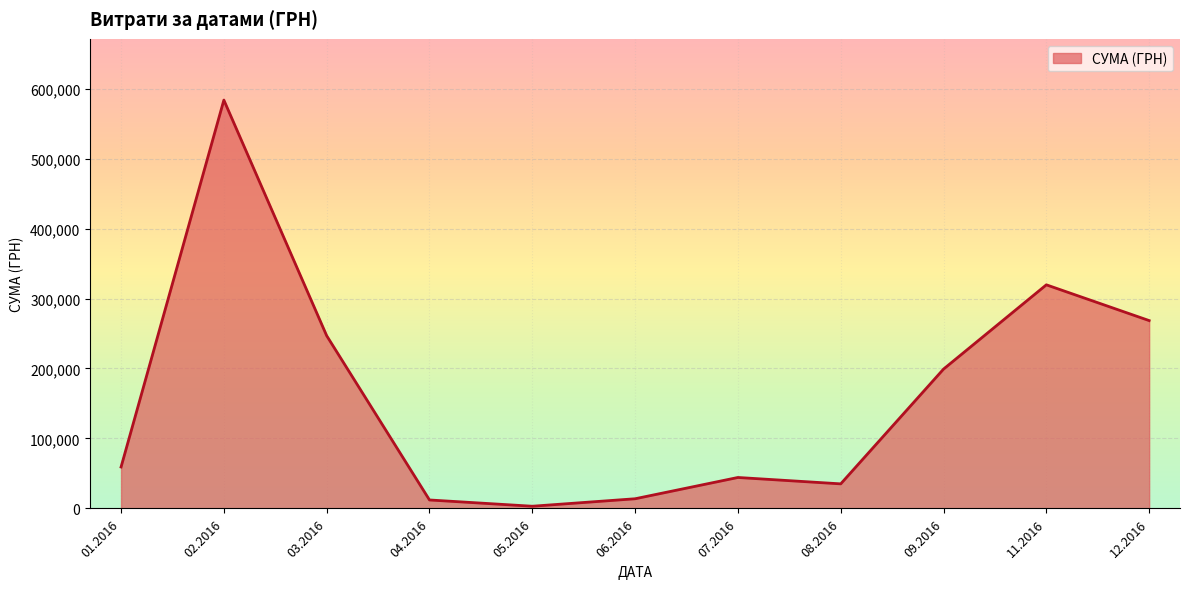

Which has a higher value, 12.2016 or 11.2016?

11.2016